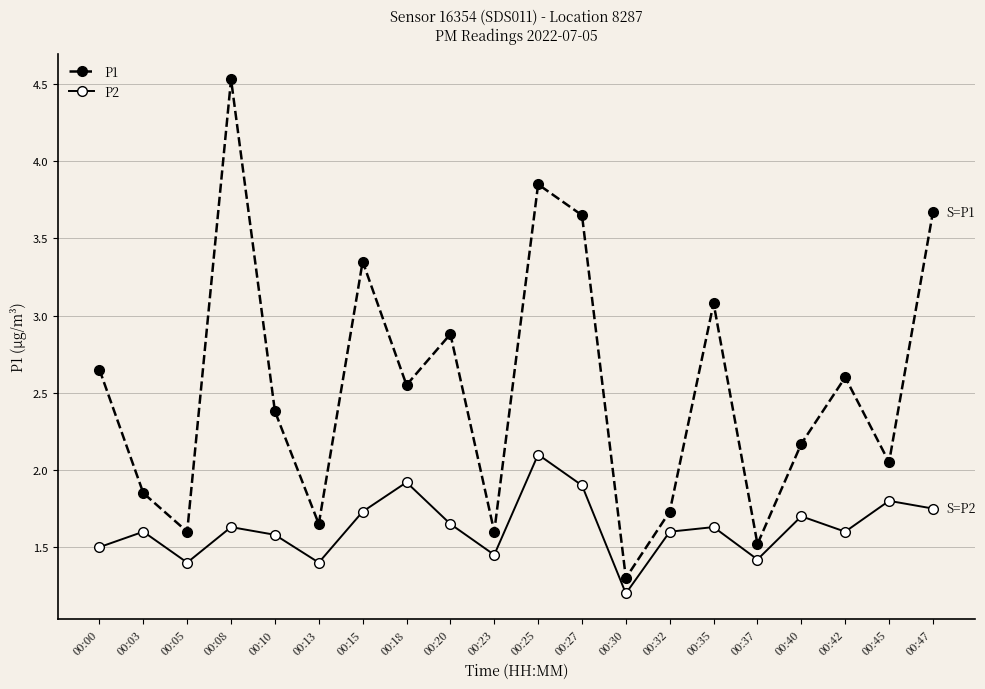

What are all the series names shown in the legend?

P1, P2